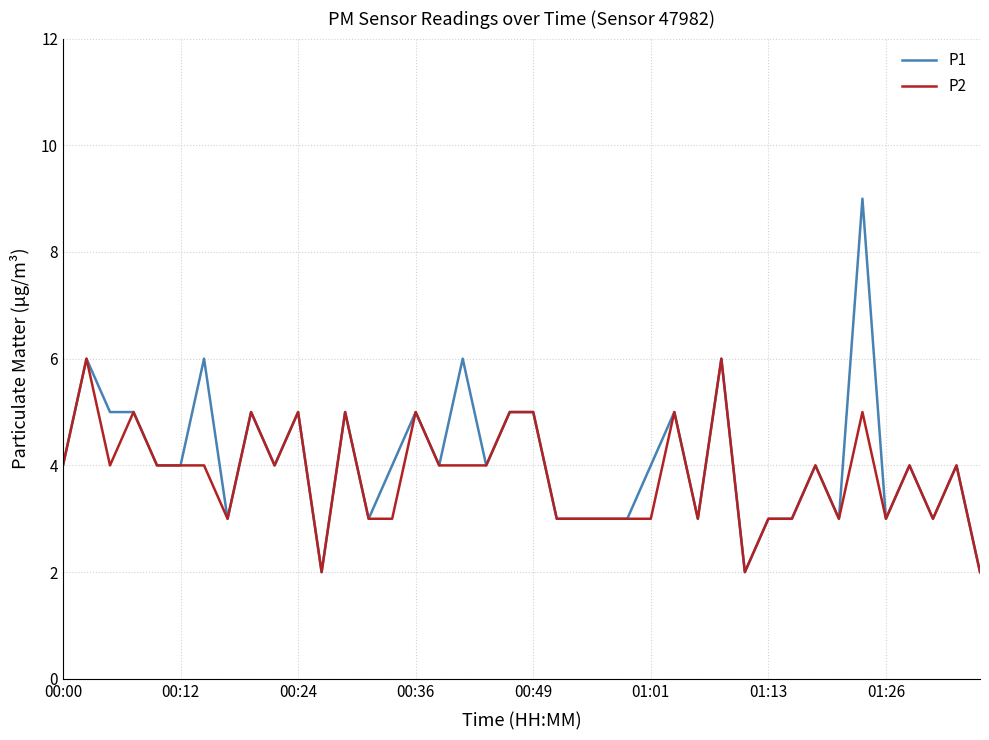

Which series has the widest spread of values?

P1